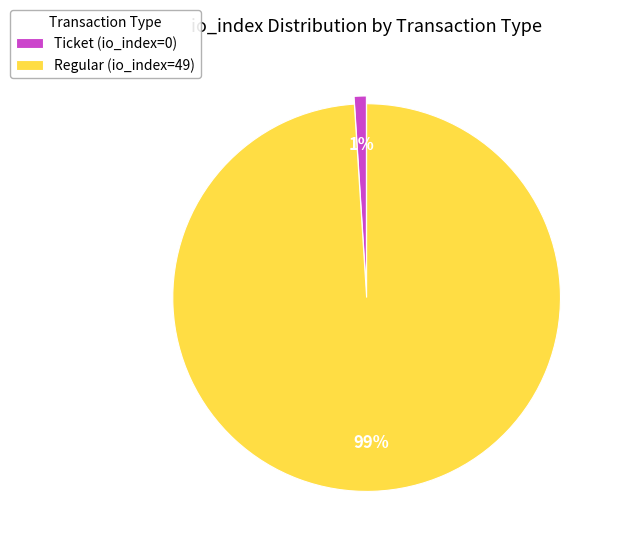

Count the number of slices in the pie.

2